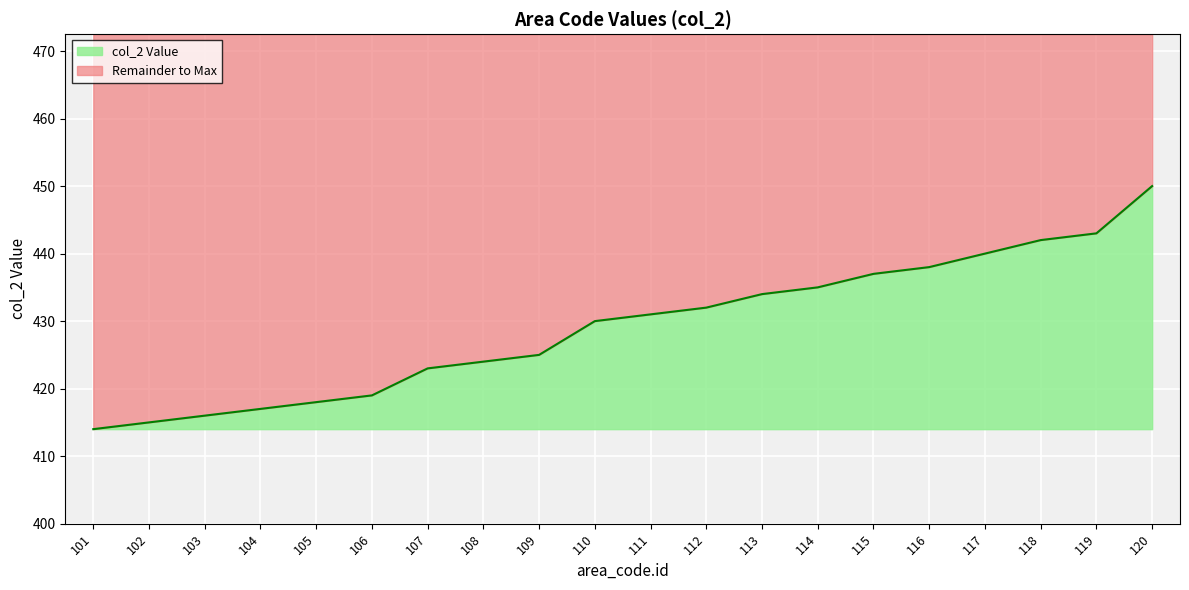

Between 102 and 111, which is larger?

111